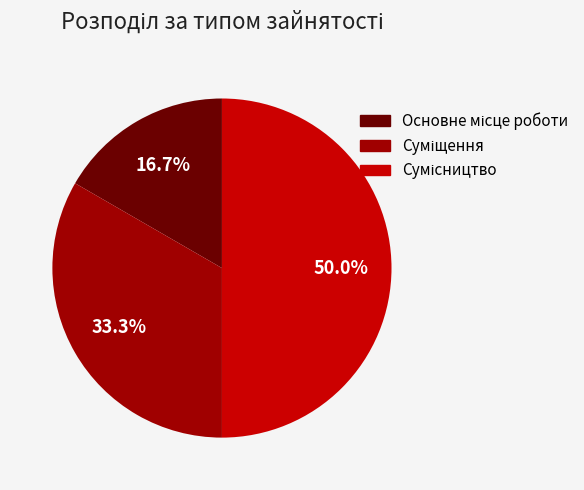

How many segments does this pie chart have?

3